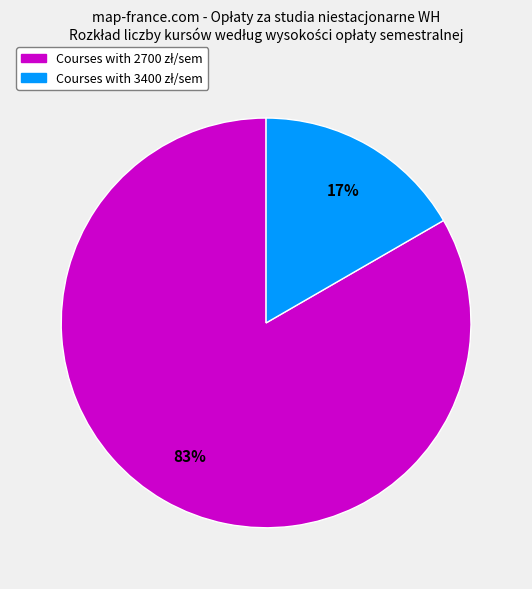

Is there a majority slice in this chart?

Yes